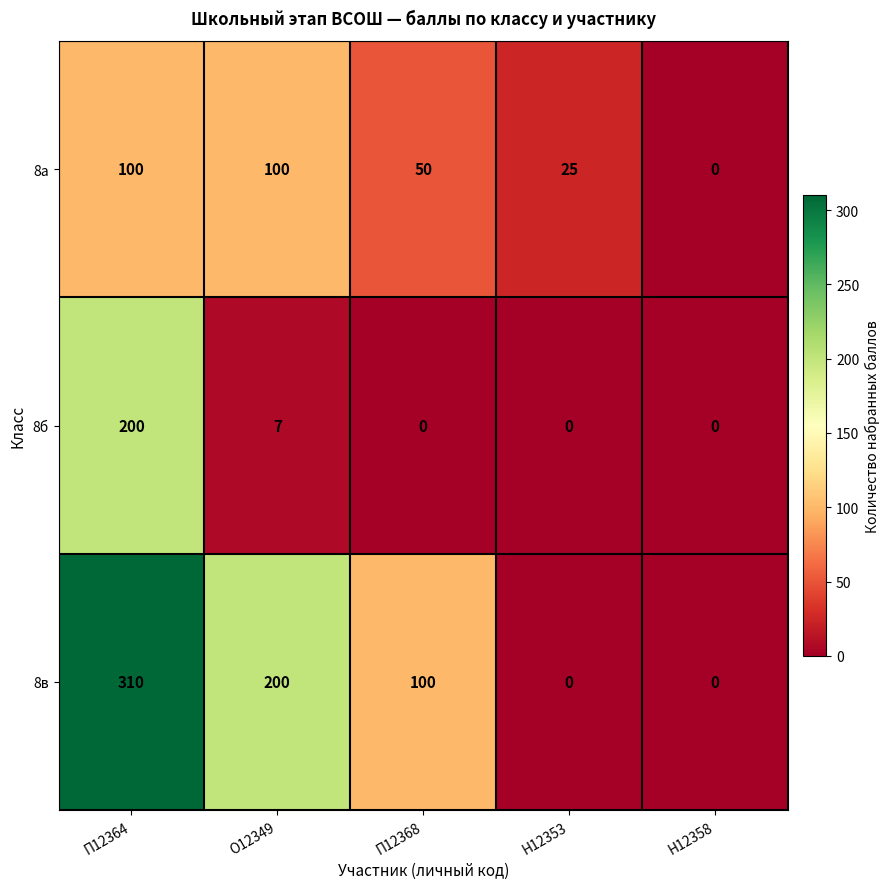

What is the difference between the highest and lowest values at О12349?

193